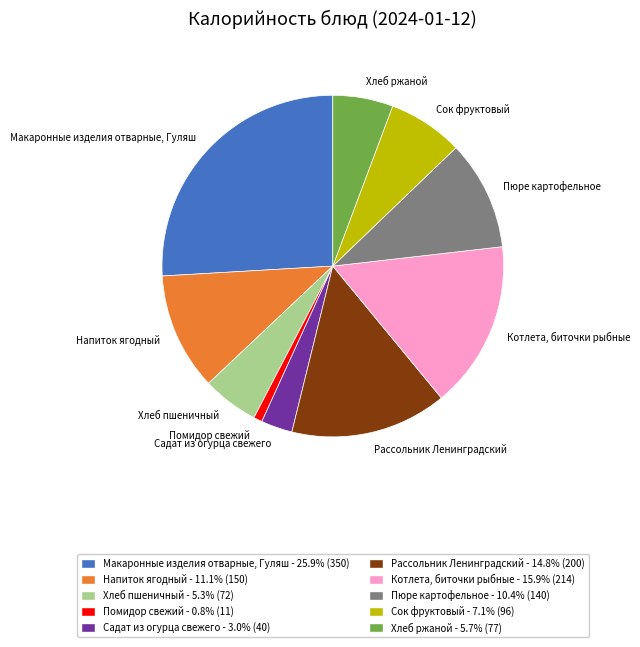

Is it true that Макаронные изделия отварные, Гуляш is 37% of the pie?

False